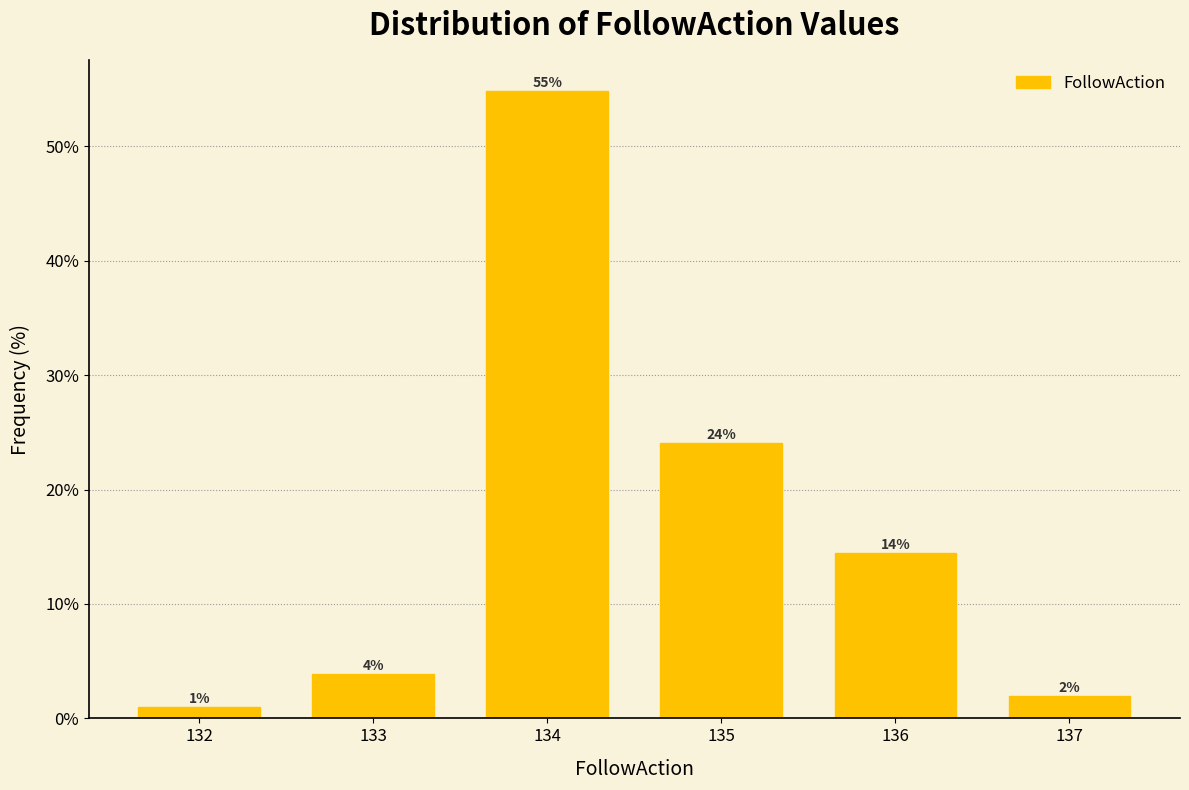

The chart shows a value of 1.3 at 133. True or false?

False